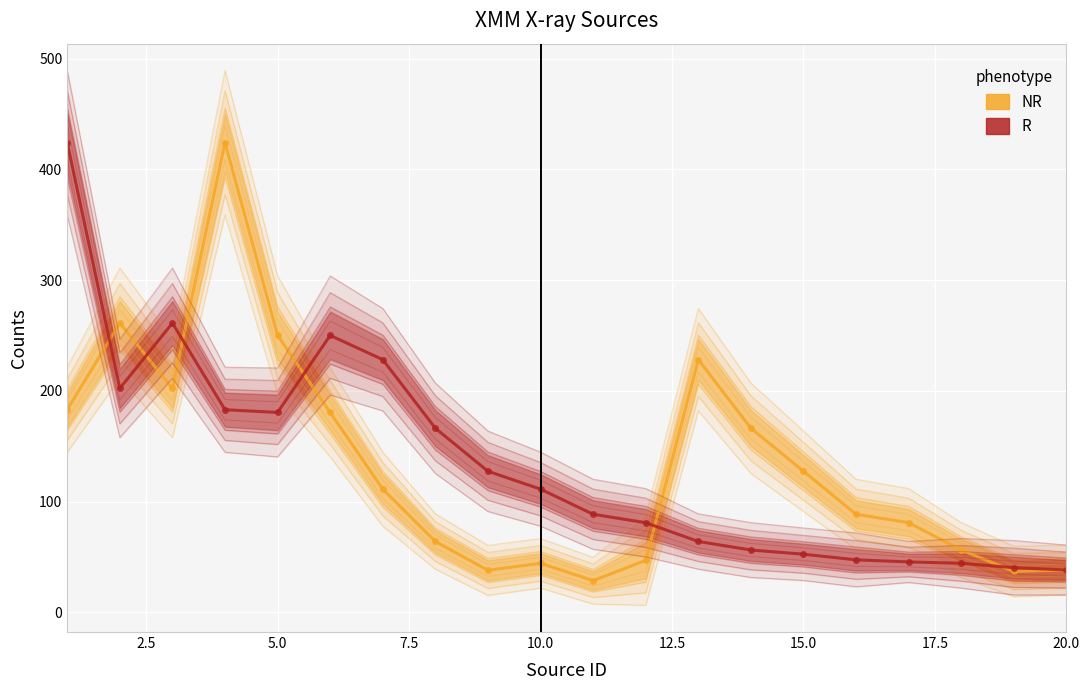

What is the value of the R point at the 14th from the left?

56.2